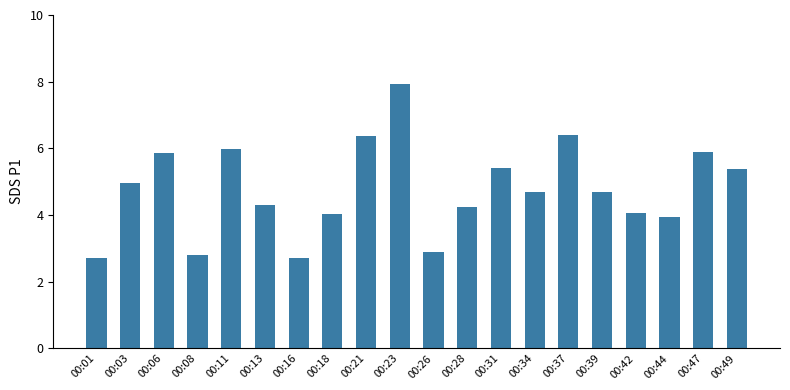

Is it true that the value at 00:26 is 2.9?

True